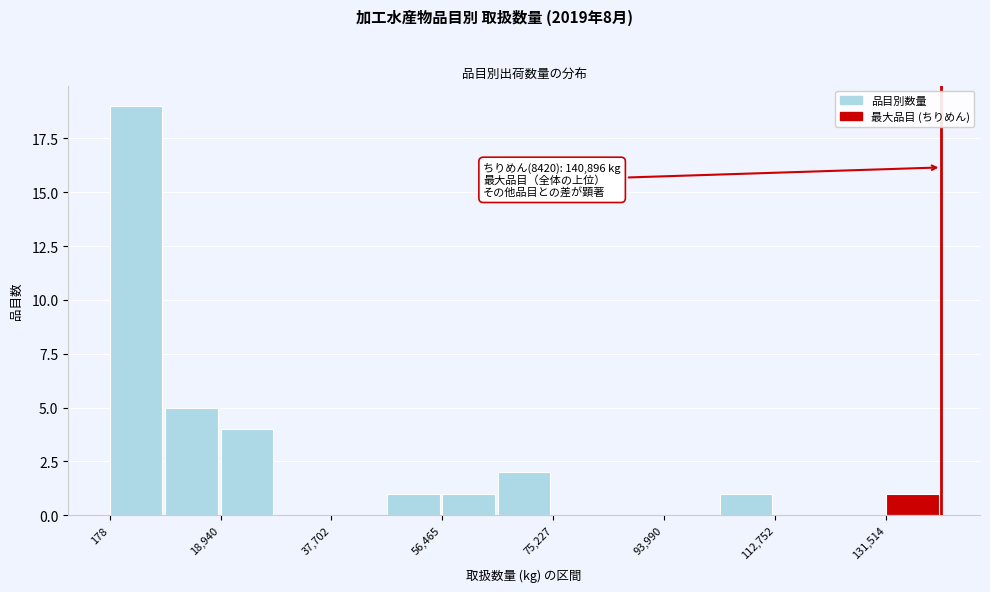

Which range on the x-axis has the tallest bar?

0 to 10000